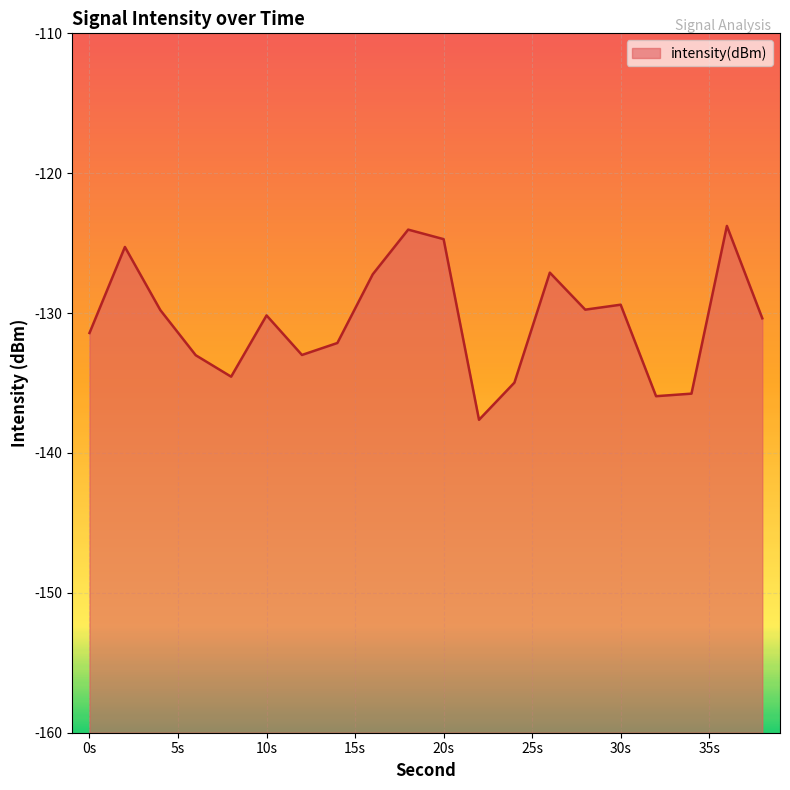

What is the value of the 20th point from the left?

-130.4